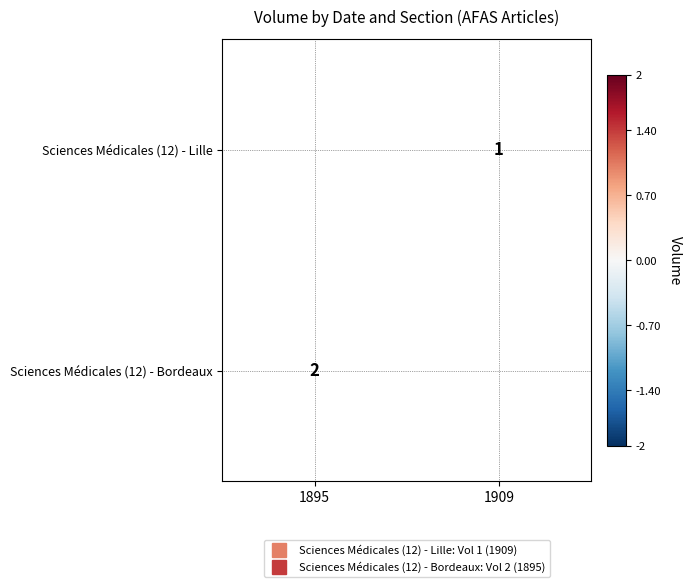

Which series has the widest spread of values?

Sciences Médicales (12) - Bordeaux